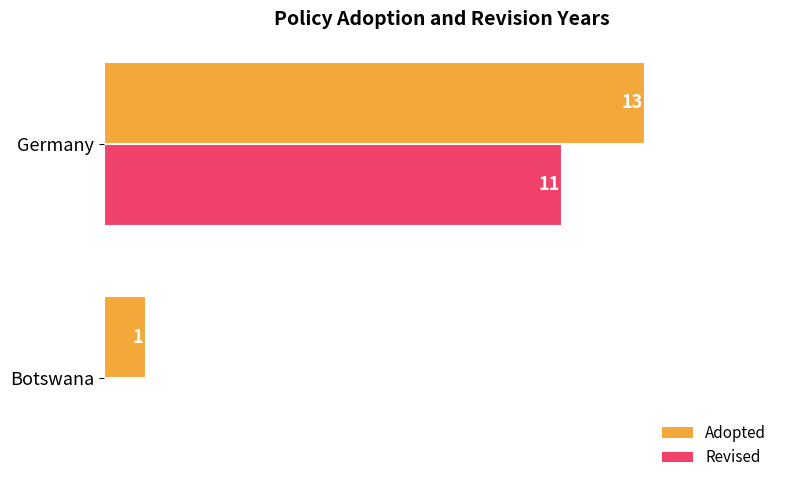

Which series changed the most between Botswana and Germany?

Adopted